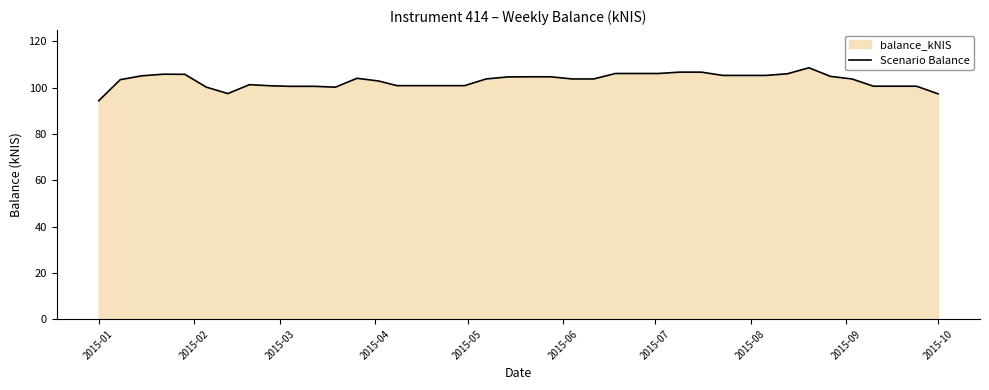

What is the greatest value displayed?

108.6